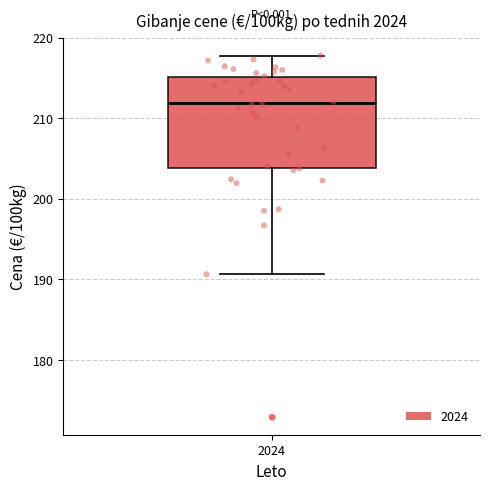

Read this box plot against the y-axis: the position of the median line, the range covered by the box, and the ends of both whiskers. The values are not printed on the chart, so give them approximately, as read against the axis.

median 212, box 204 to 215, whiskers 191 to 218